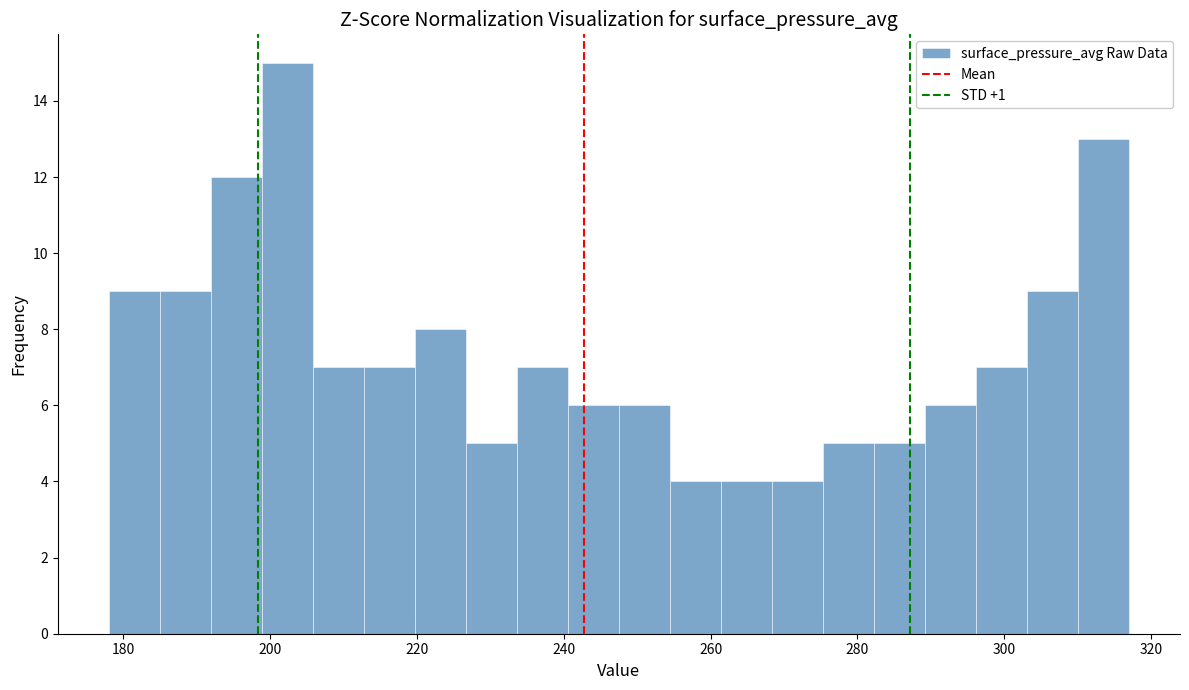

Read against the x-axis, roughly where is the centre of the tallest bar?

202